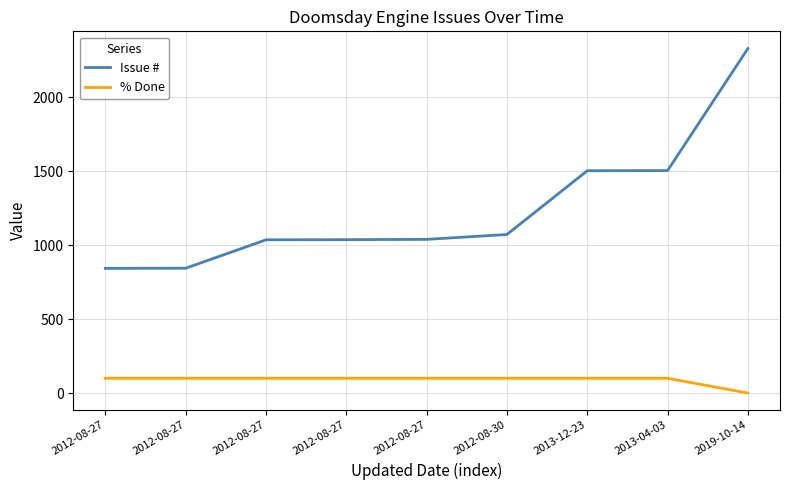

Does the chart display data point markers on the line(s)?

No